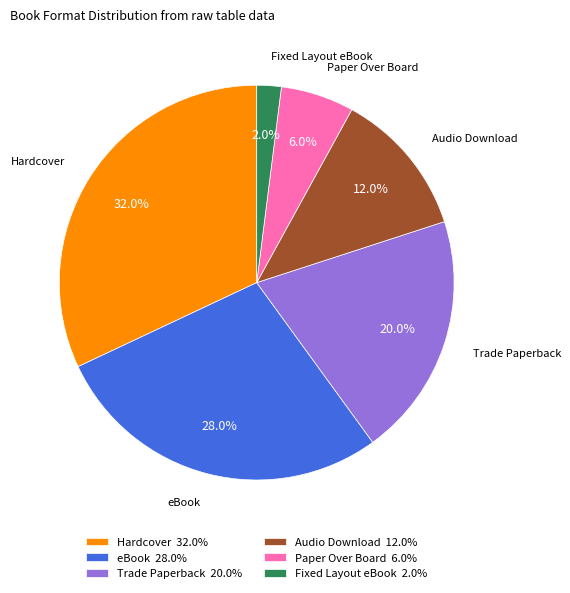

Which has a higher value, eBook or Fixed Layout eBook?

eBook